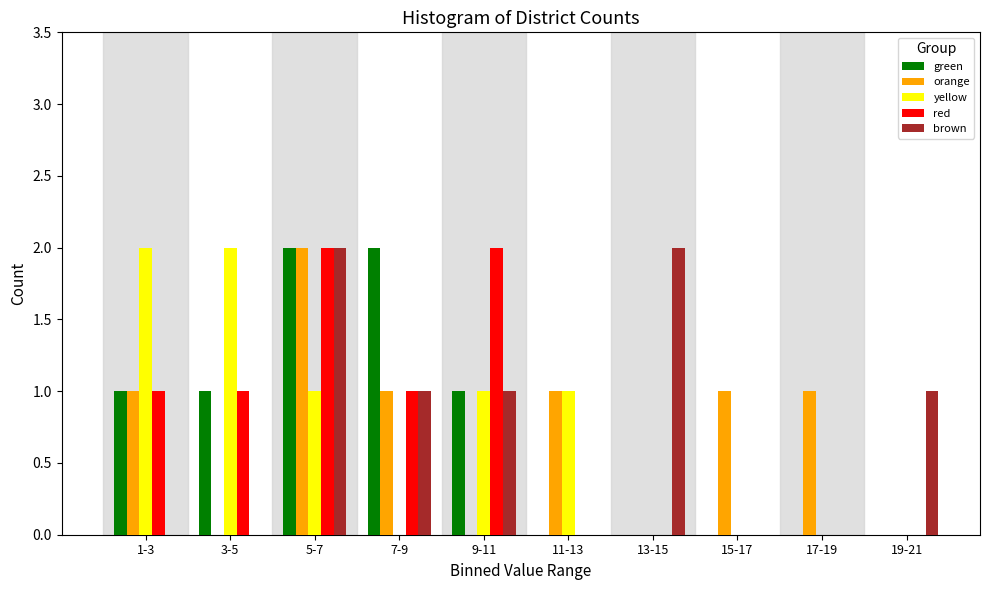

True or false: red has a value of 2 at 5-7.

True